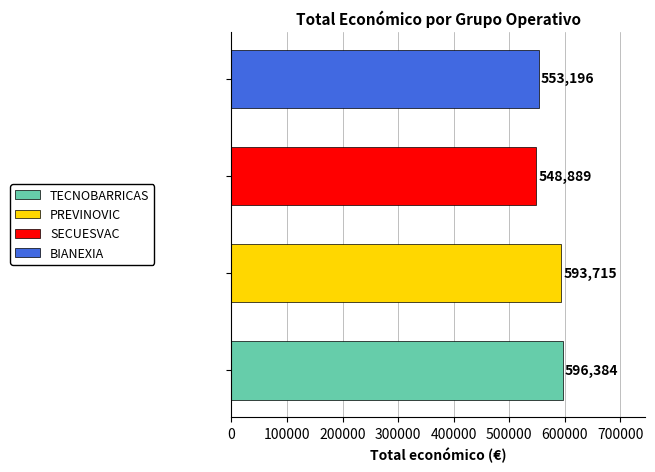

What is the sum of all values?

2292184